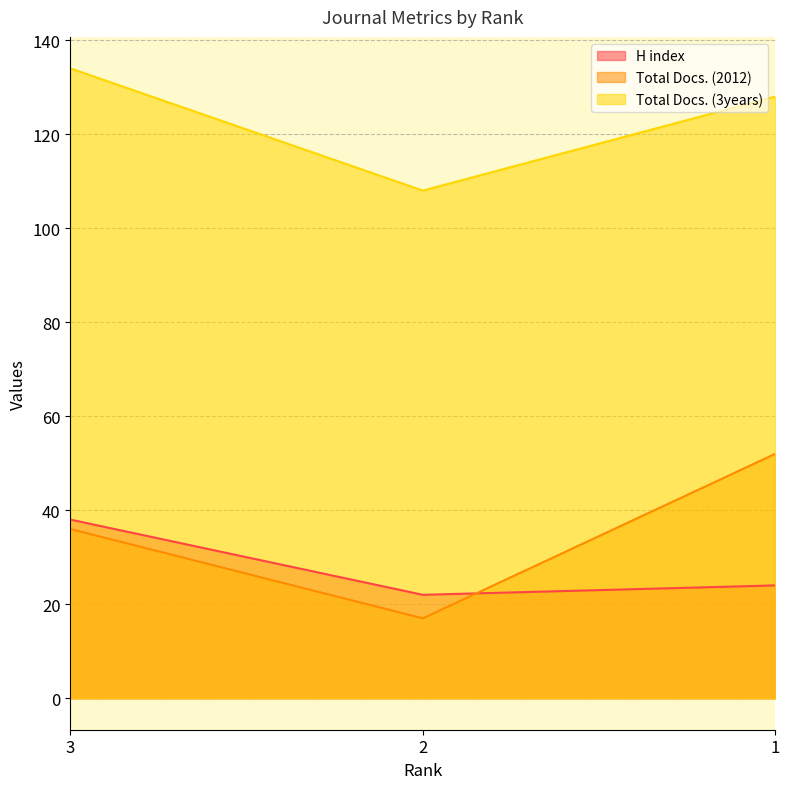

At which label does Total Docs. (3years) first exceed 128?

3